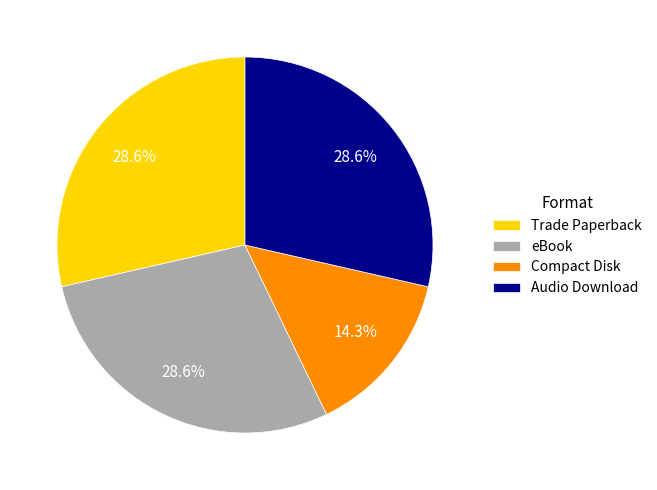

Approximately how many times larger is the value at eBook compared to Trade Paperback?

1.0